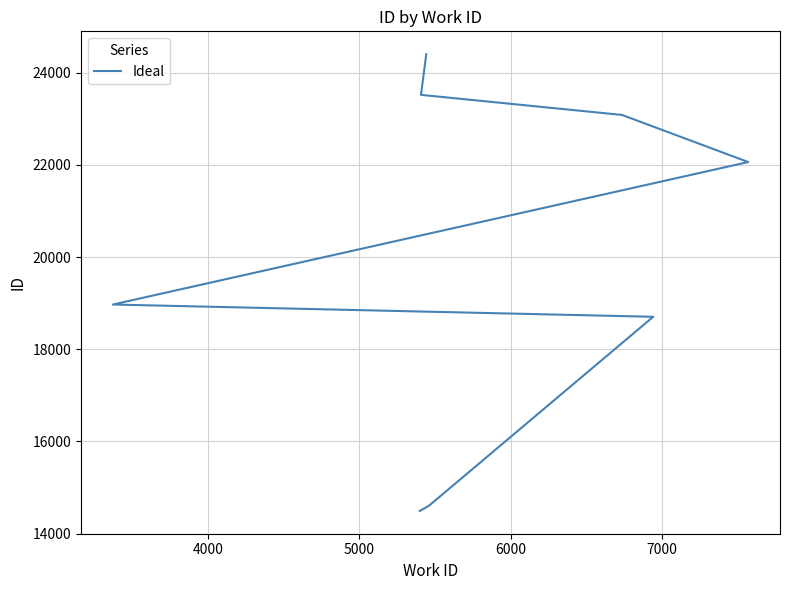

How many series are shown in this chart?

1